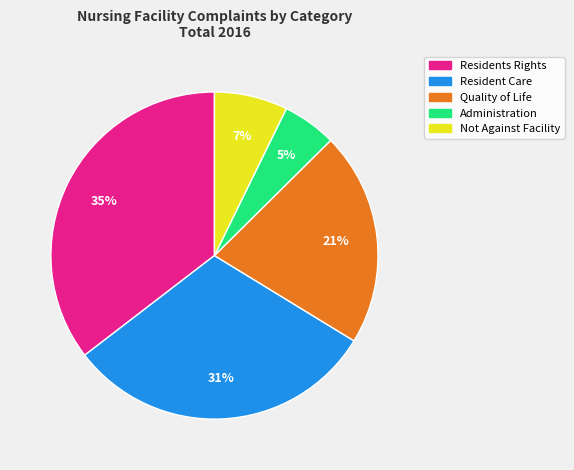

Combined, do Quality of Life and Not Against Facility account for over 50%?

No